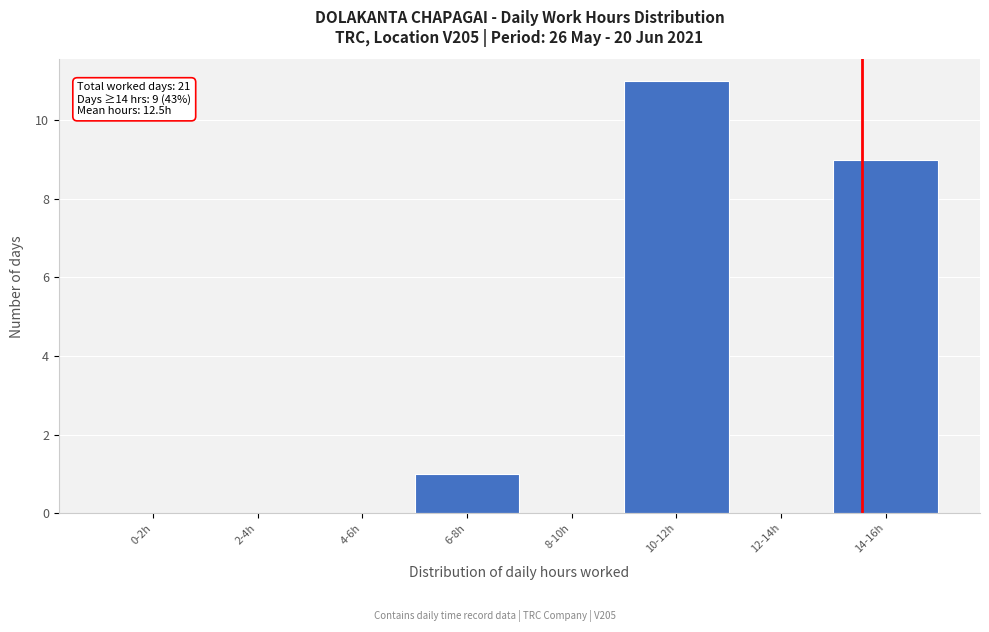

Reading left to right, list all the values displayed in this chart.

0-2h=0	2-4h=0	4-6h=0	6-8h=1	8-10h=0	10-12h=11	12-14h=0	14-16h=9